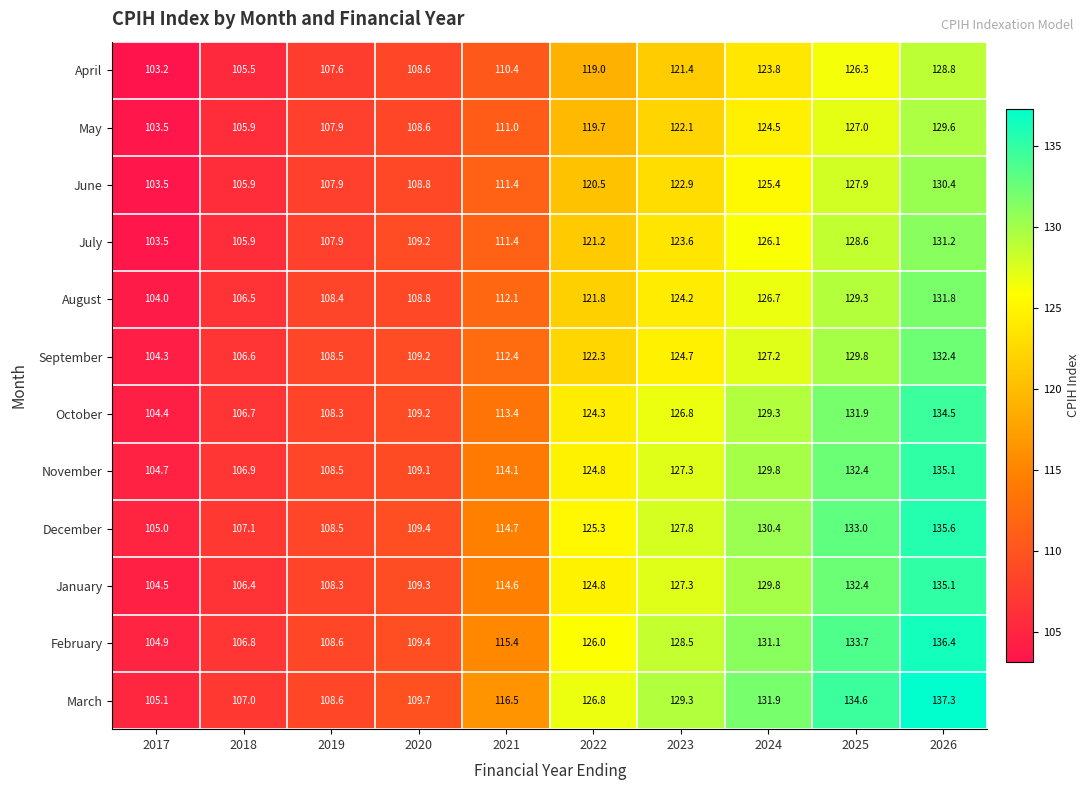

Which category has the highest value across all series?

2026